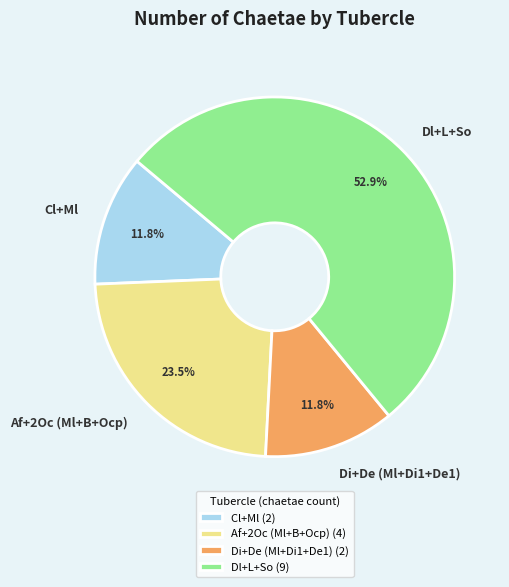

Approximately how many times larger is the value at Di+De (Ml+Di1+De1) compared to Dl+L+So?

0.2